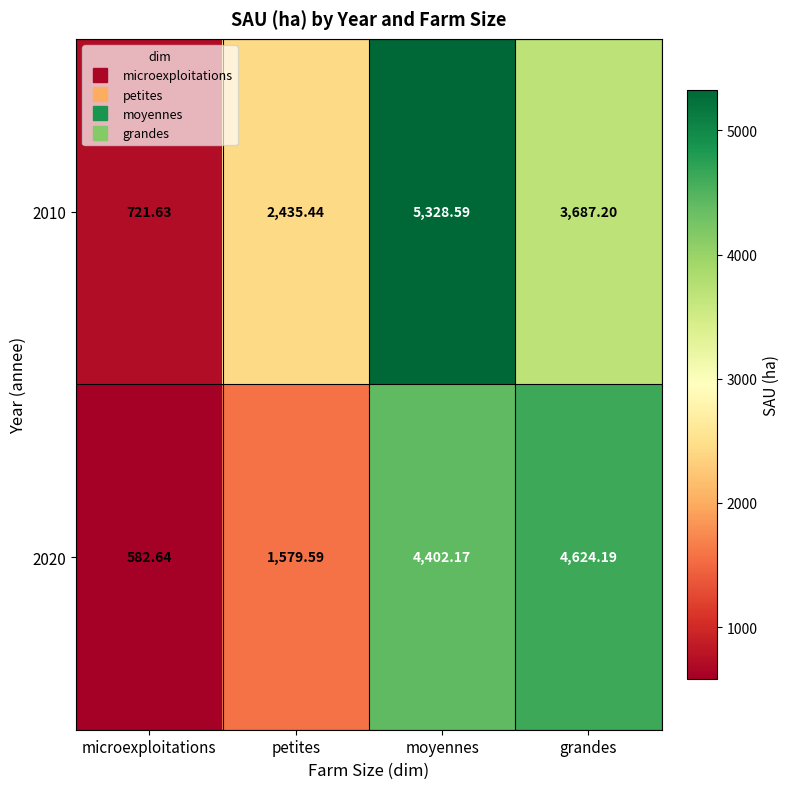

Where is 2020 nearest to the value 2603?

petites